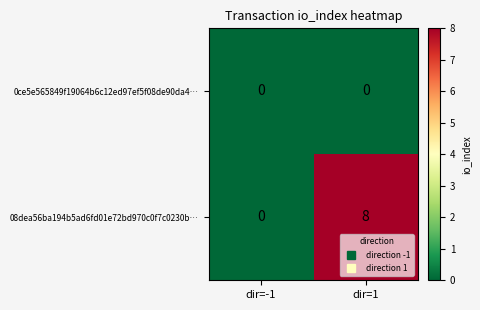

Reading right to left, what are all the values shown in this chart?

0ce5e565849f19064b6c12ed97ef5f08de90da4…: dir=1=0	dir=-1=0
08dea56ba194b5ad6fd01e72bd970c0f7c0230b…: dir=1=8	dir=-1=0